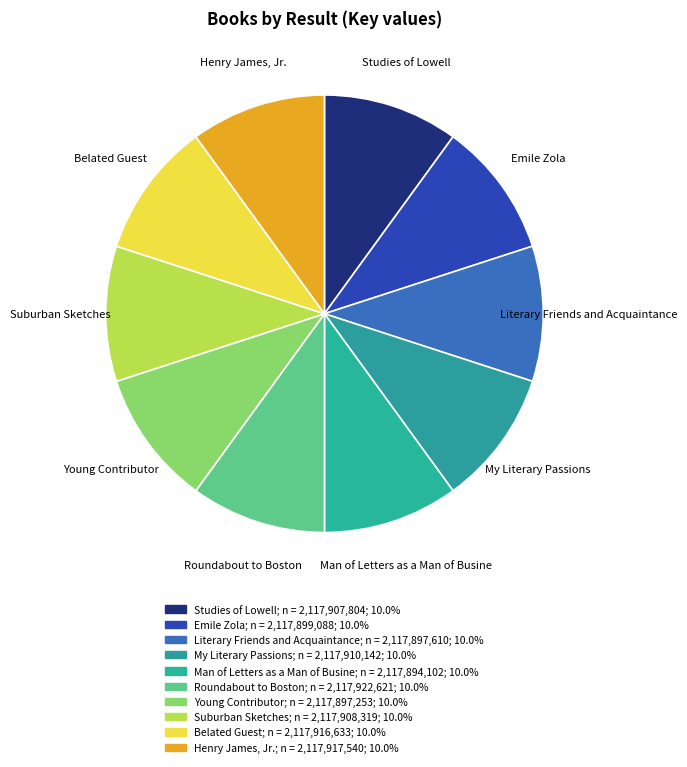

Is it true that Belated Guest is 10% of the pie?

True